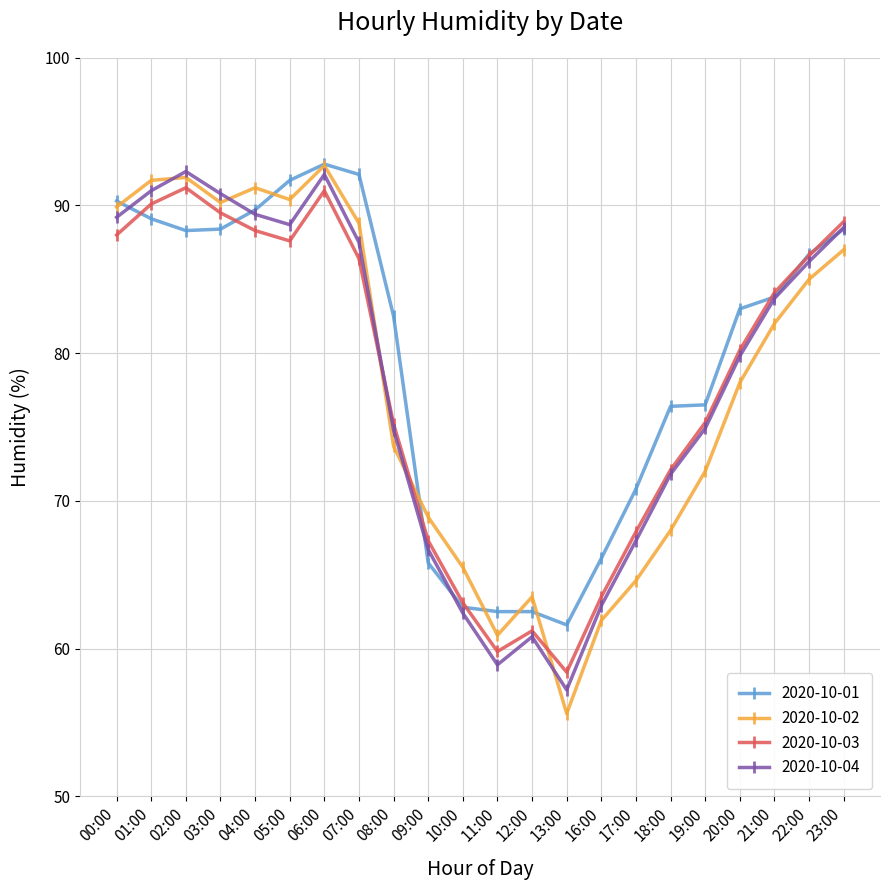

Between 00:00 and 16:00, which series saw the biggest shift?

2020-10-02